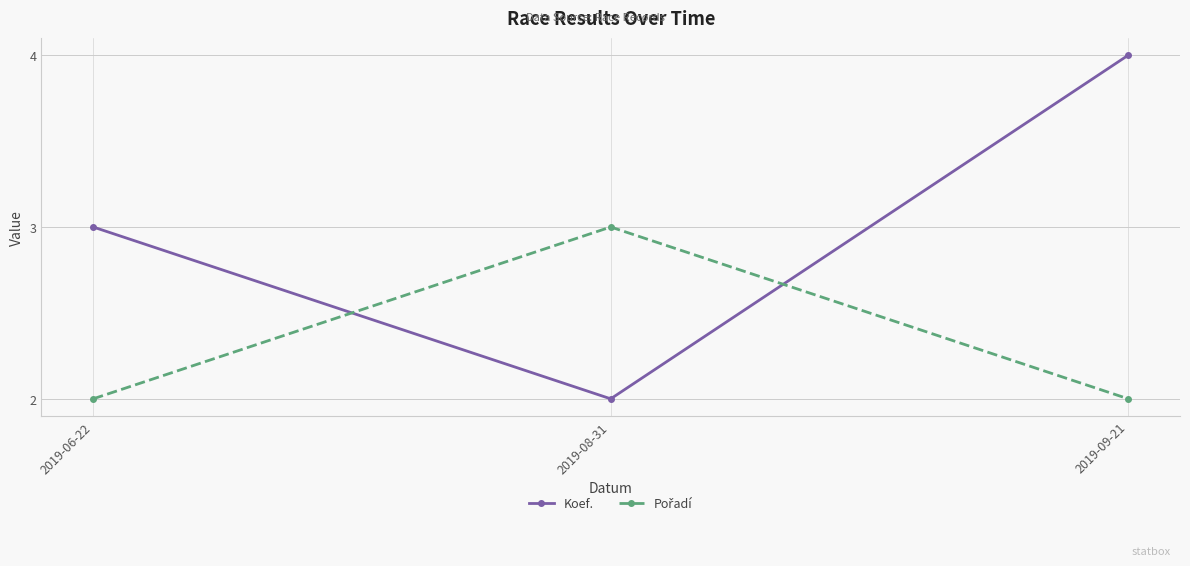

What is the sum of the Koef. values at 2019-08-31 and 2019-09-21?

6